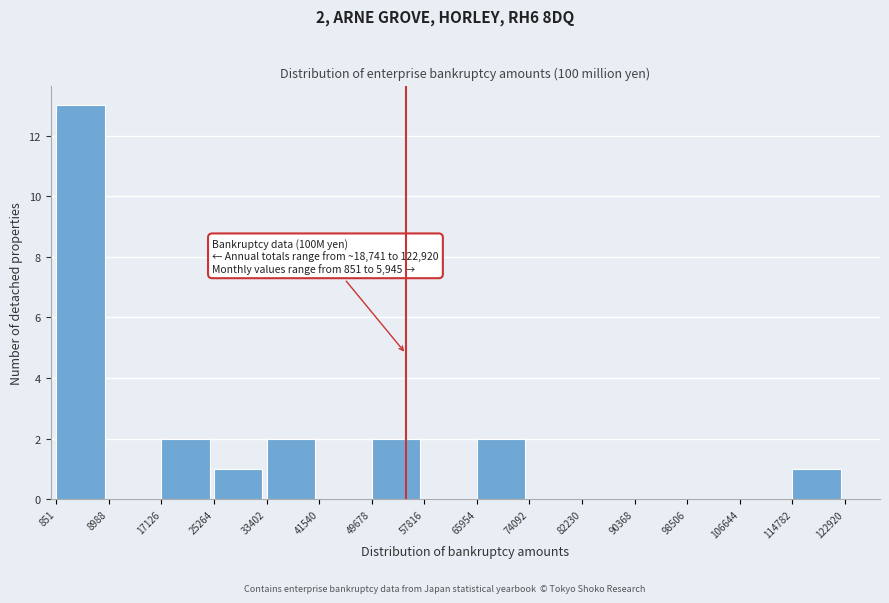

Which range on the x-axis has the tallest bar?

851 to 8988